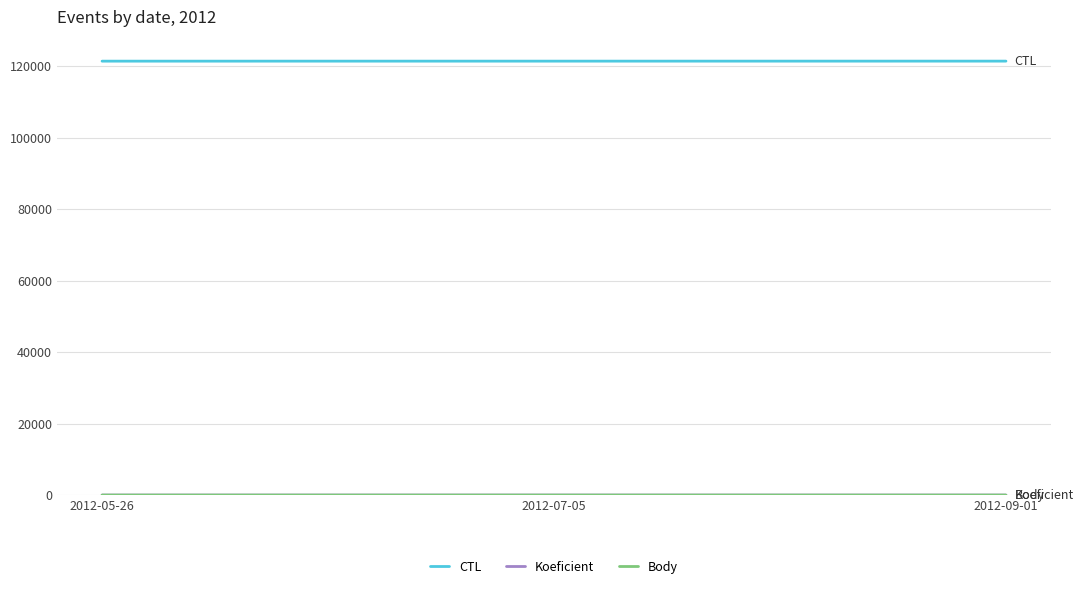

Read the Body value at 2012-07-05.

3